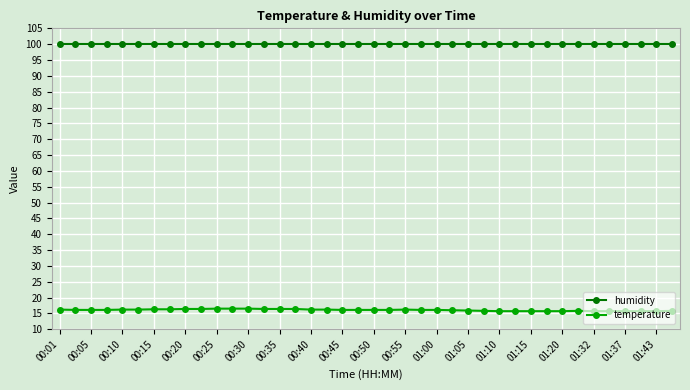

Which series has the widest spread of values?

temperature